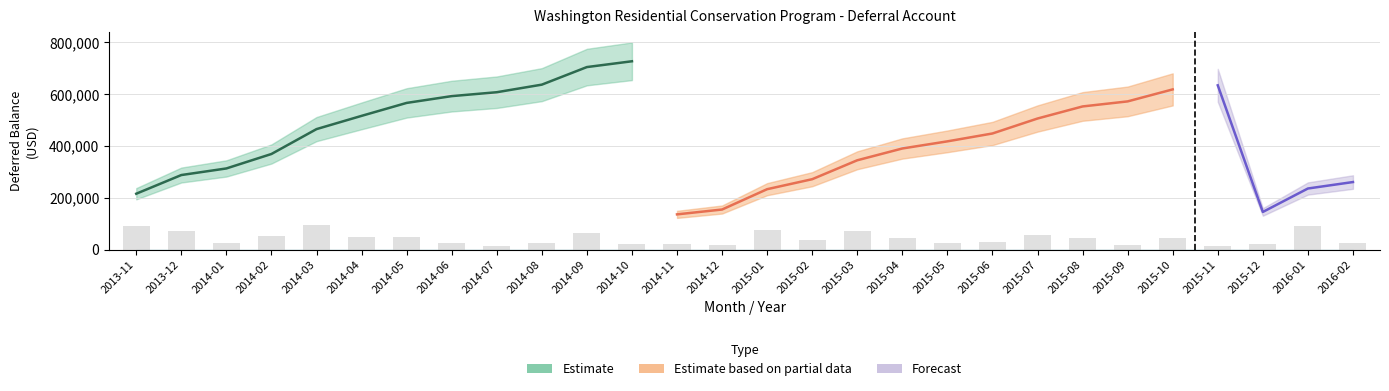

True or false: the data shows 20336.0 at 2013-12.

False